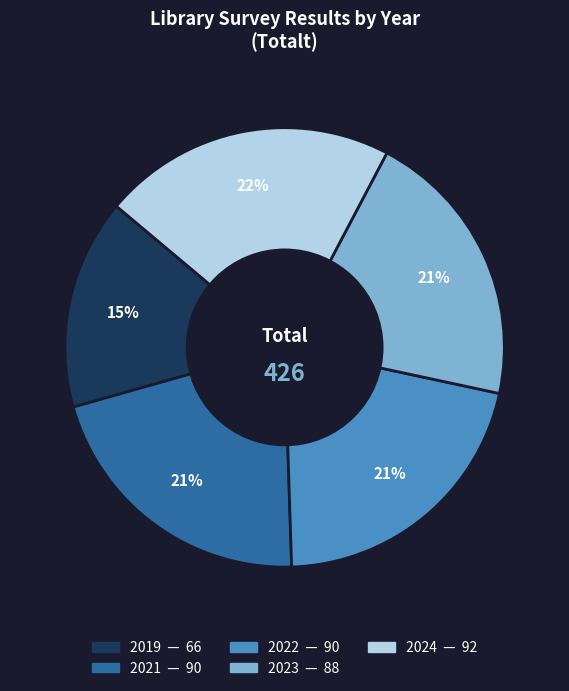

To the nearest percent, what percentage of the pie is 2024?

22%